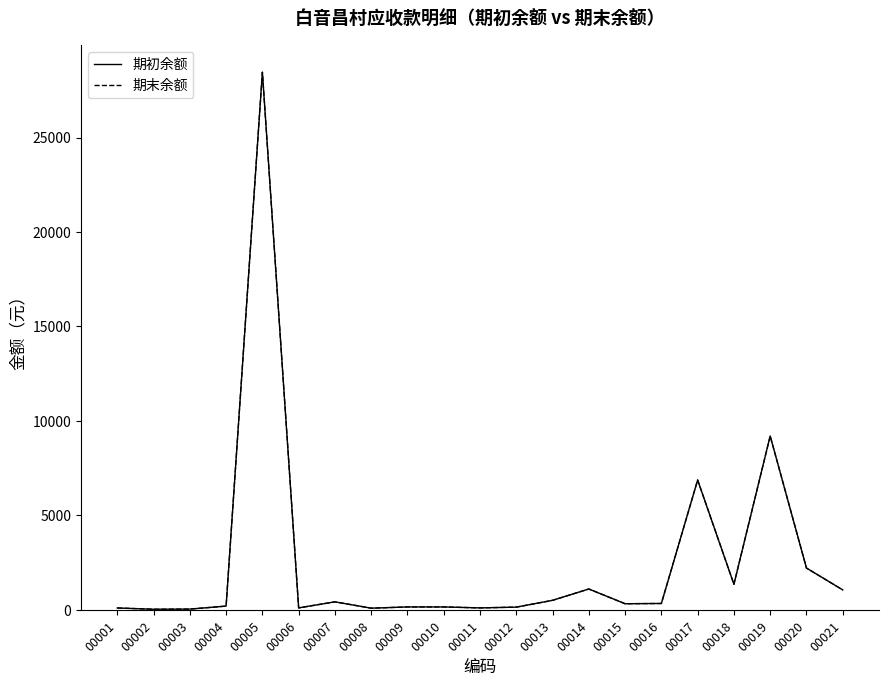

What is the value of the 期末余额 point at the 18th from the left?

1350.0